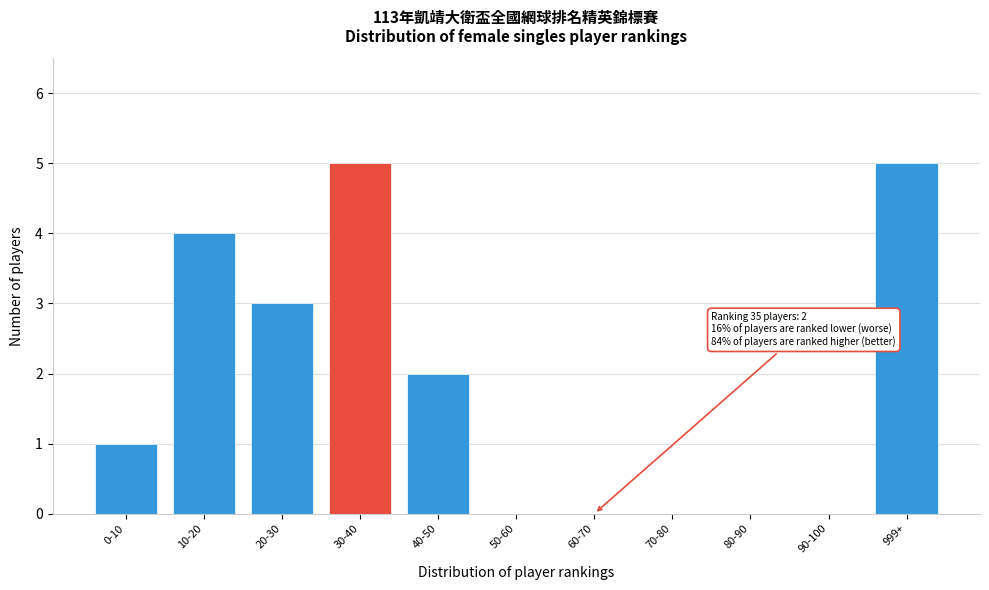

Reading left to right, list all the values displayed in this chart.

0-10=1	10-20=4	20-30=3	30-40=5	40-50=2	50-60=0	60-70=0	70-80=0	80-90=0	90-100=0	999+=5